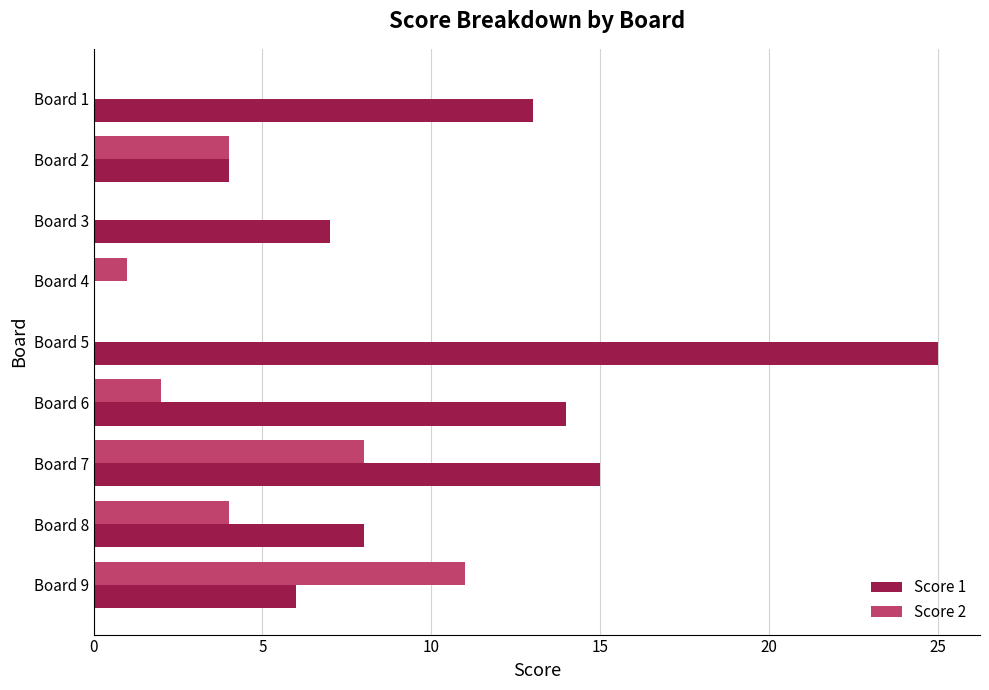

Which series changed the most between Board 2 and Board 8?

Score 1